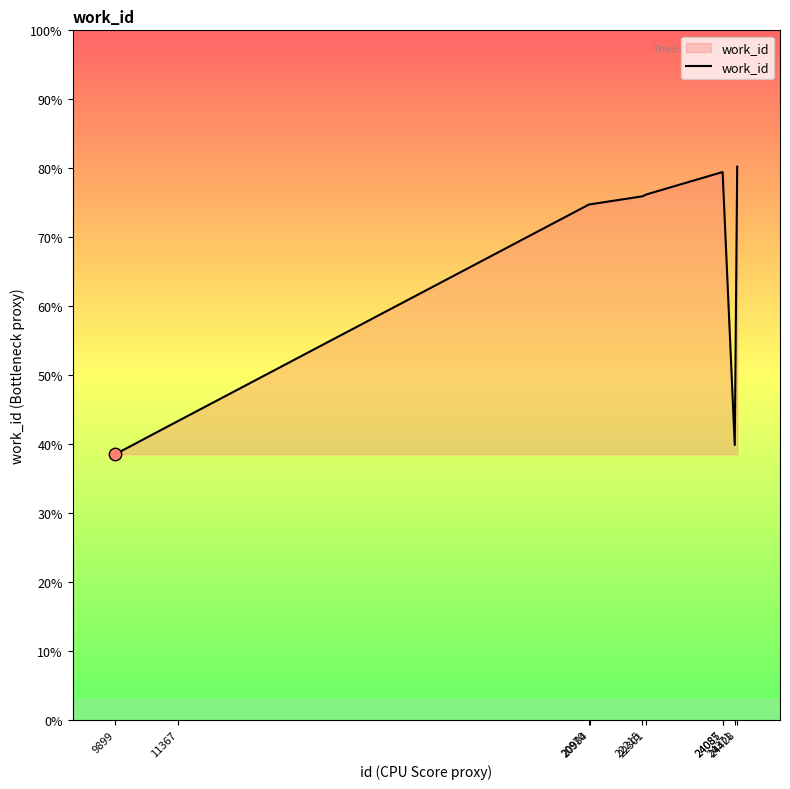

Is this an area chart (filled region under the line)?

Yes